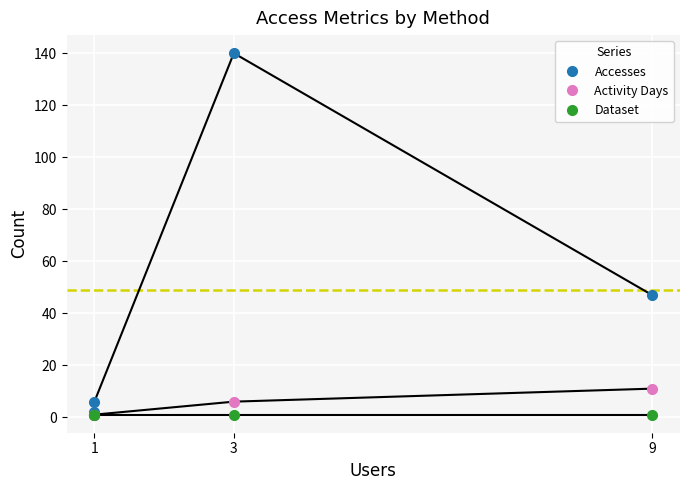

True or false: Accesses and Activity Days intersect in this chart.

False